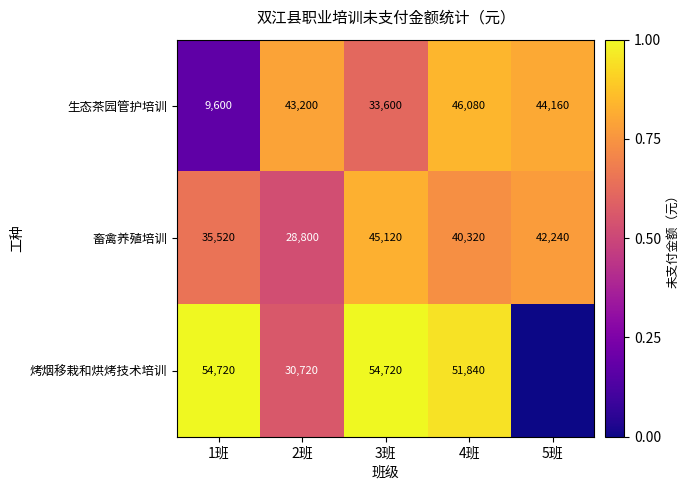

Which category has the lowest value across all series?

5班